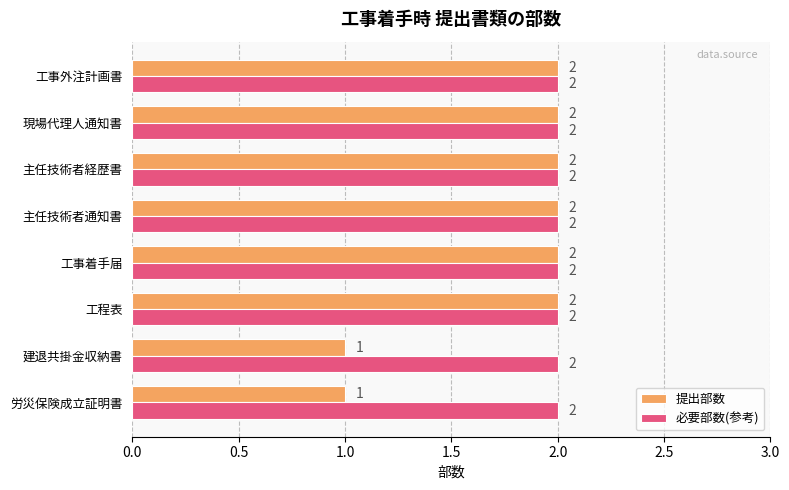

The value of 提出部数 at 主任技術者通知書 is 3. True or false?

False